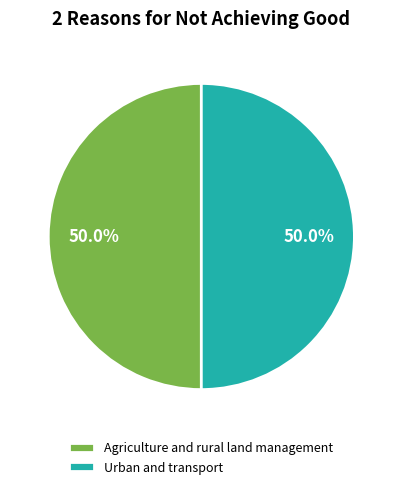

What percentage is the Urban and transport slice, to the nearest percent?

50%